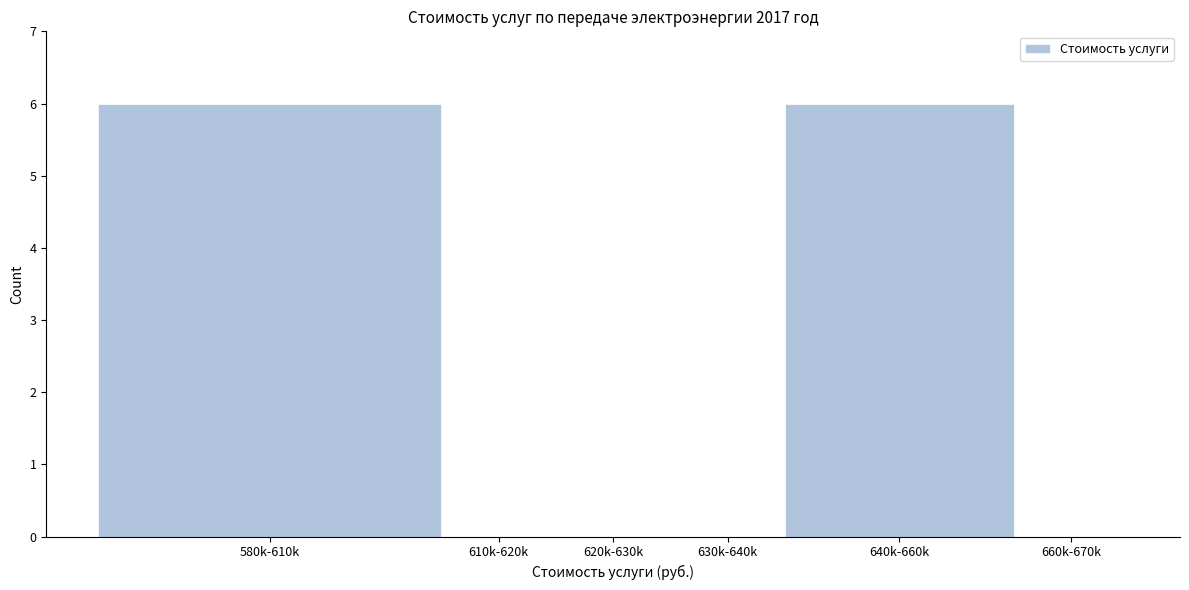

Reading right to left, transcribe all the data shown in this chart.

660k-670k=0	640k-660k=6	630k-640k=0	620k-630k=0	610k-620k=0	580k-610k=6